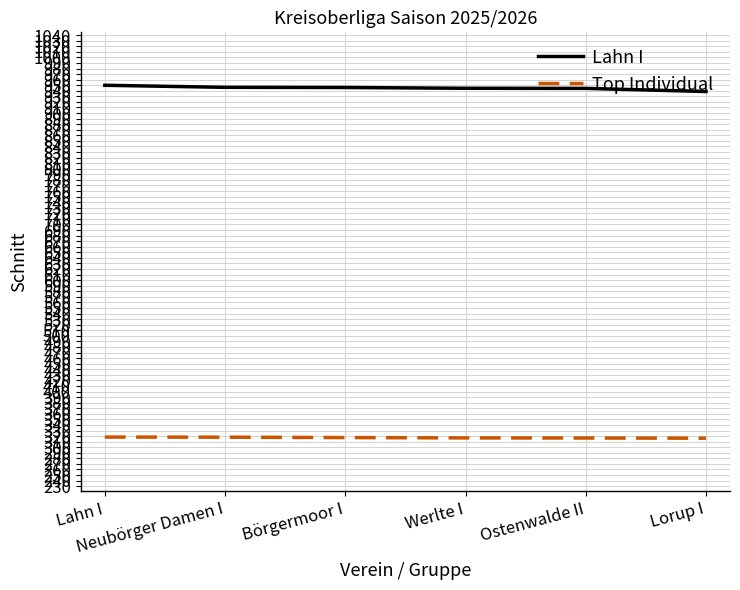

What is the smallest value displayed?

316.2